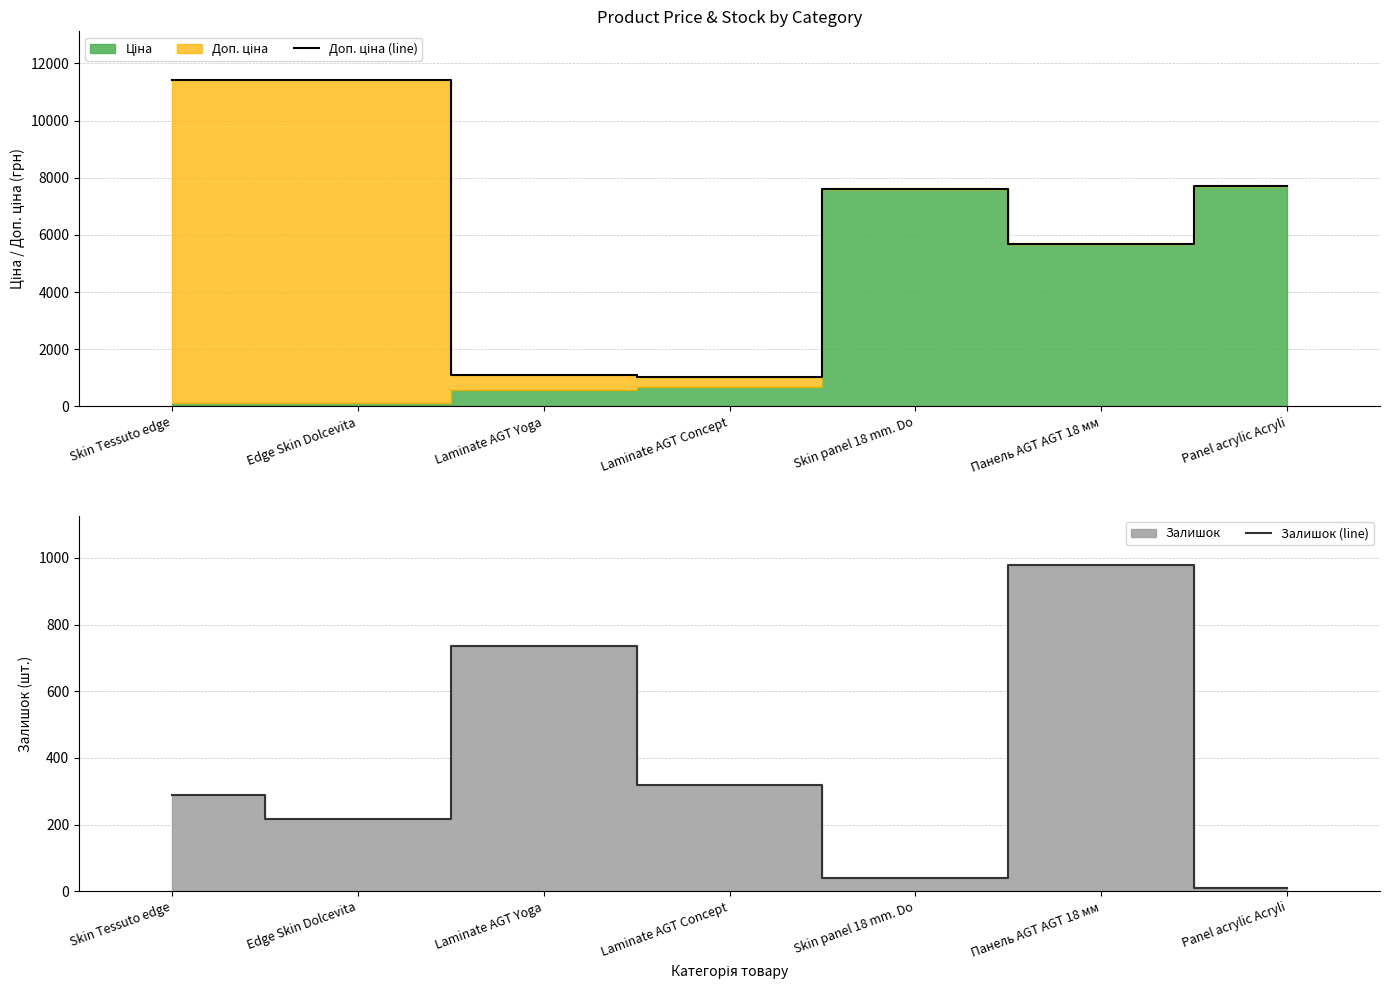

What is the maximum value for Залишок (line)?

978